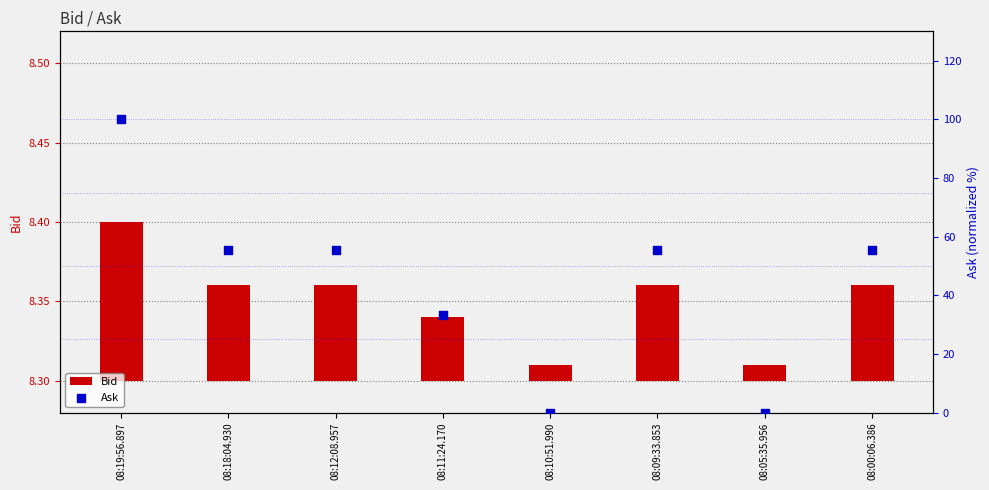

At which category is the sum across all series the highest?

08:19:56.897